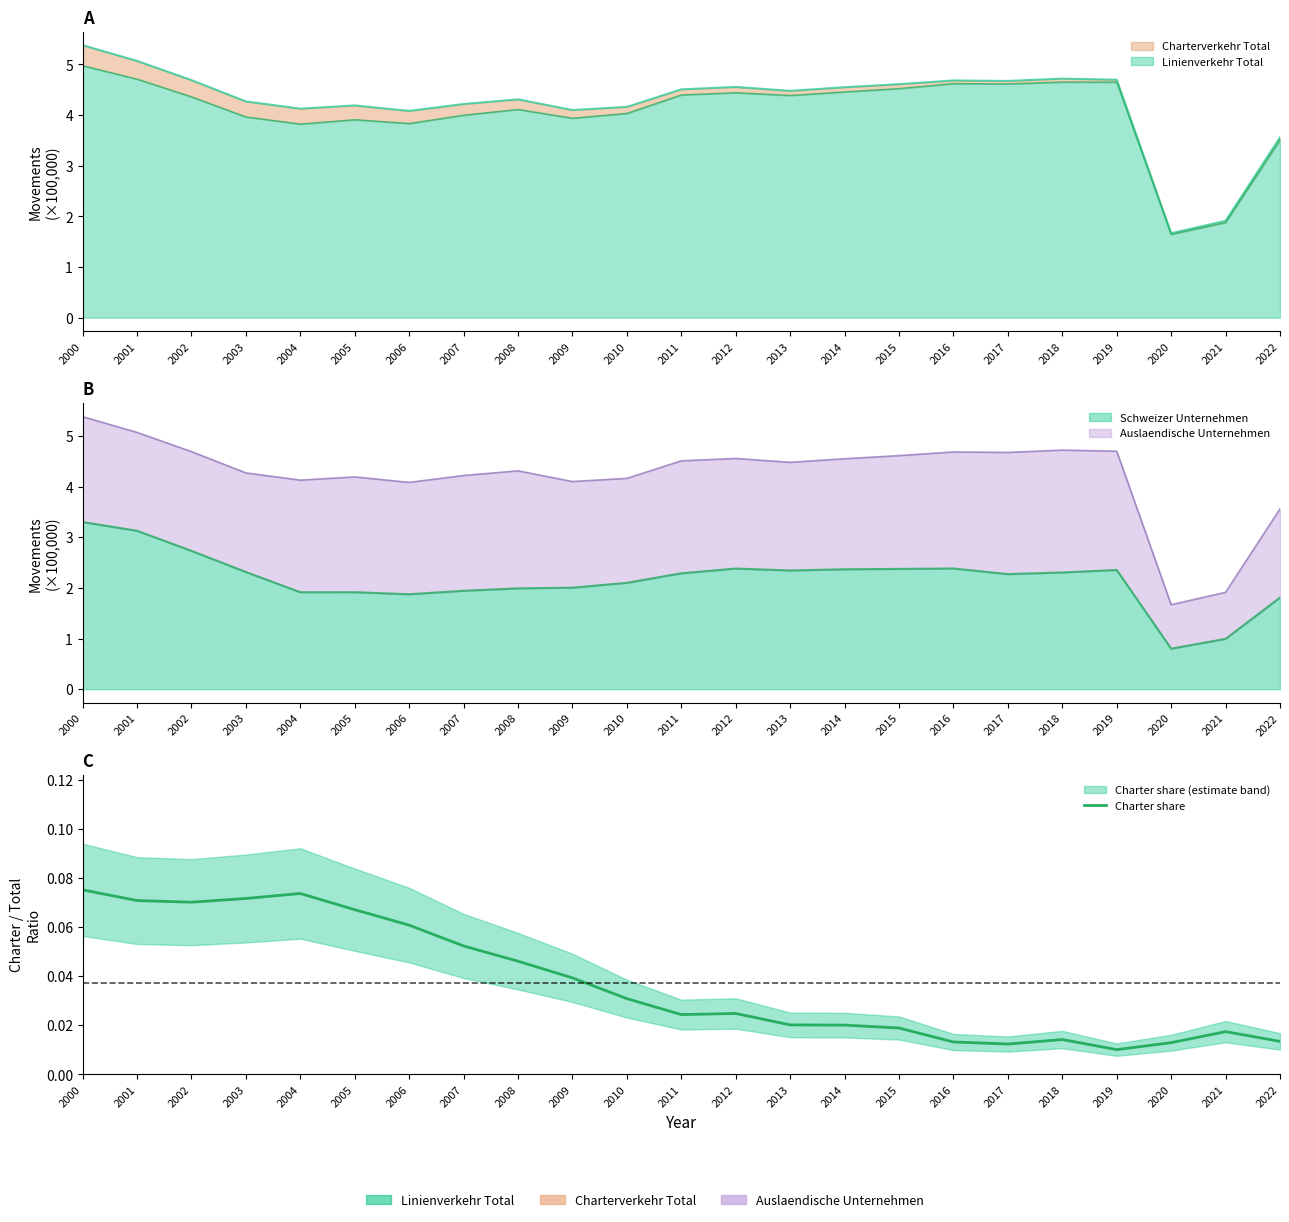

The chart shows a value of 0.0 at 2017. True or false?

False